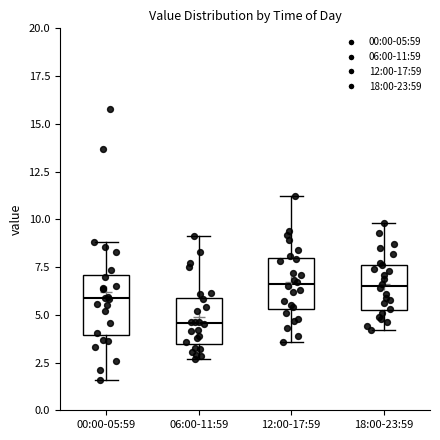

Reading left to right, transcribe this box plot: for each box, give where its median line is, the range the box spans, and where its two whiskers end, as read against the y-axis. The values are not printed on the chart, so give them approximately, as read against the axis.

00:00-05:59: median 6.0, box 4.0 to 7.0, whiskers 1.5 to 9.0
06:00-11:59: median 4.5, box 3.5 to 6.0, whiskers 2.5 to 9.0
12:00-17:59: median 6.5, box 5.5 to 8.0, whiskers 3.5 to 11.0
18:00-23:59: median 6.5, box 5.5 to 7.5, whiskers 4.0 to 10.0